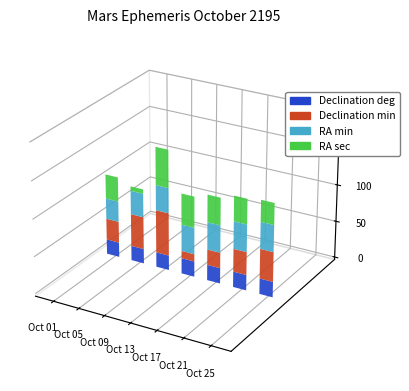

Which series has the widest spread of values?

Declination min